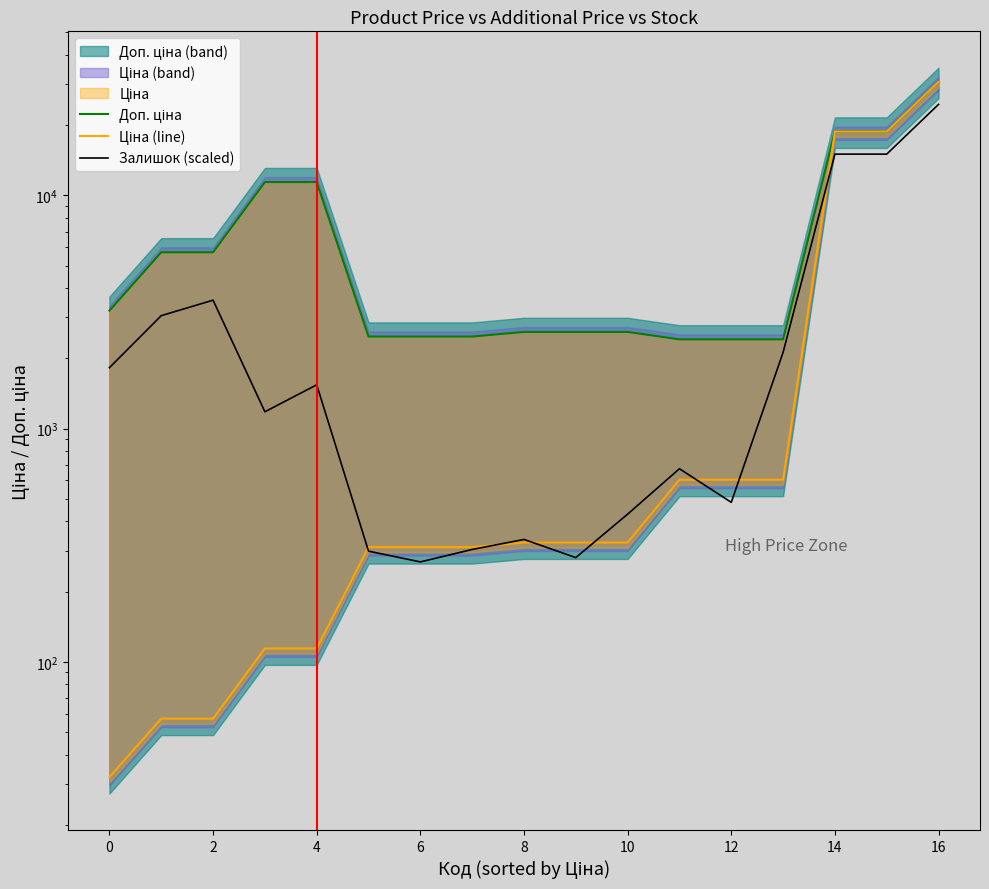

What is the average value of the Доп. ціна series?

7543.1